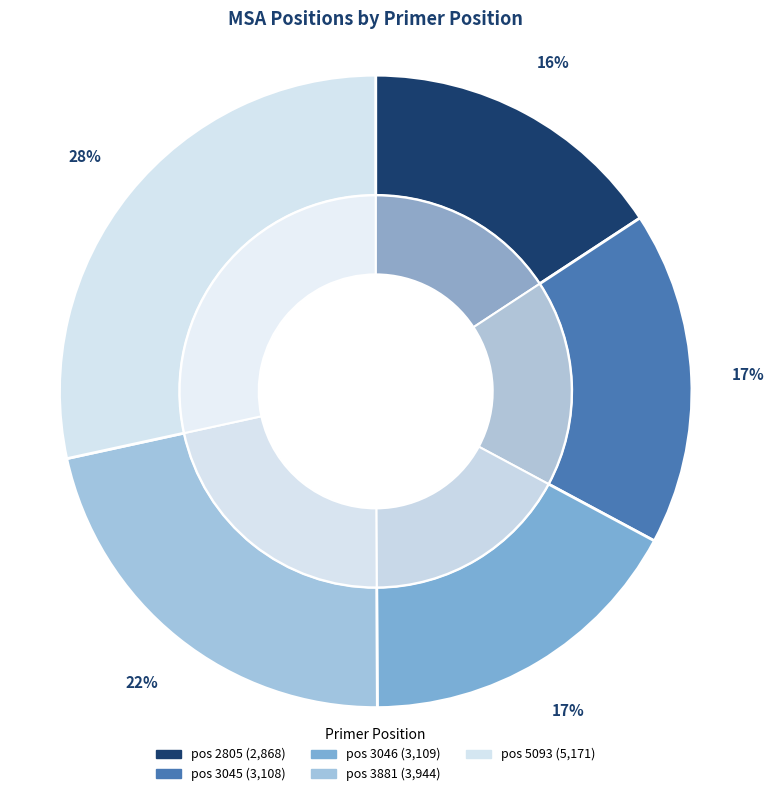

Rank the categories by value from highest to lowest.

5093, 3881, 3046, 3045, 2805